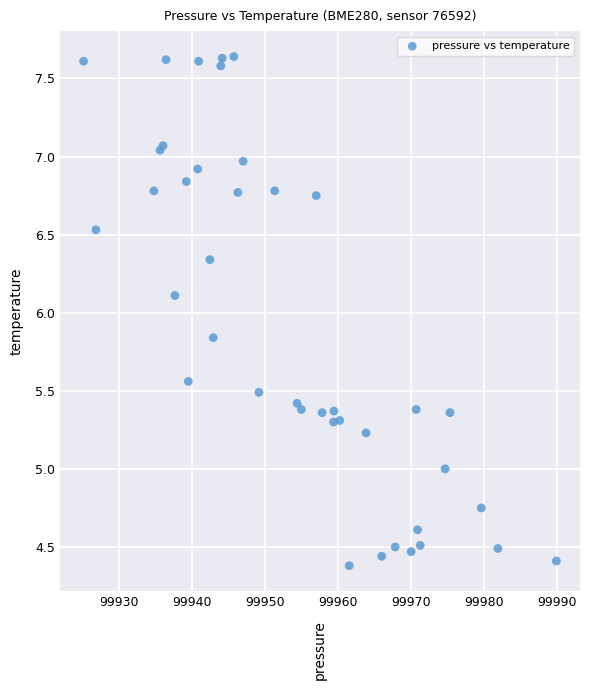

What Y value in the scatter plot is closest to 6?

6.1